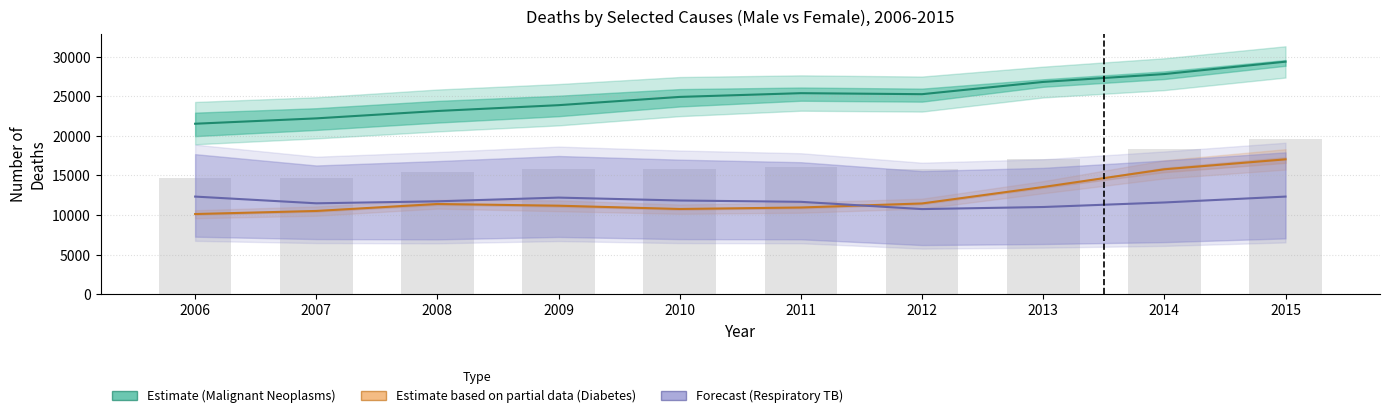

How many series are shown in this chart?

3